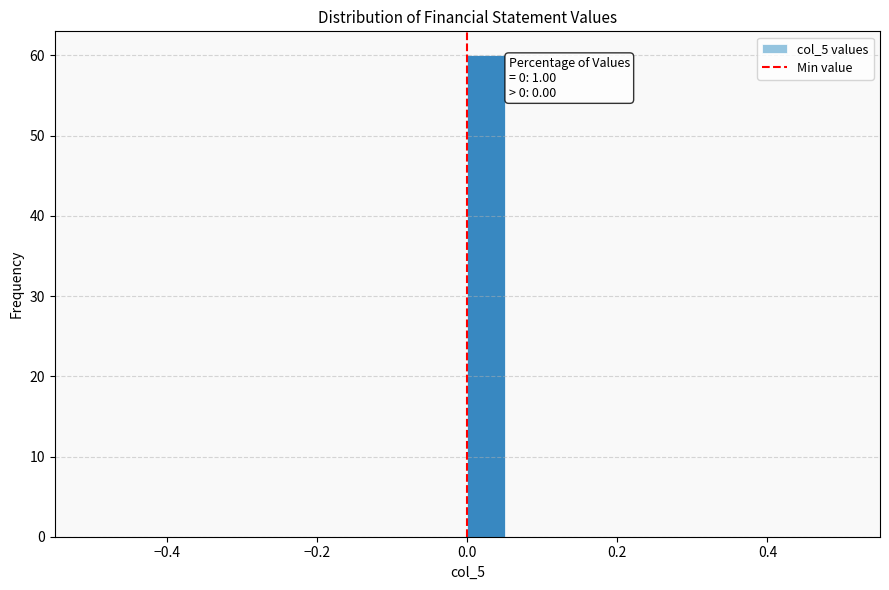

Around what value on the x-axis is the tallest bar? Give the approximate position of its centre, as read against the axis.

0.02